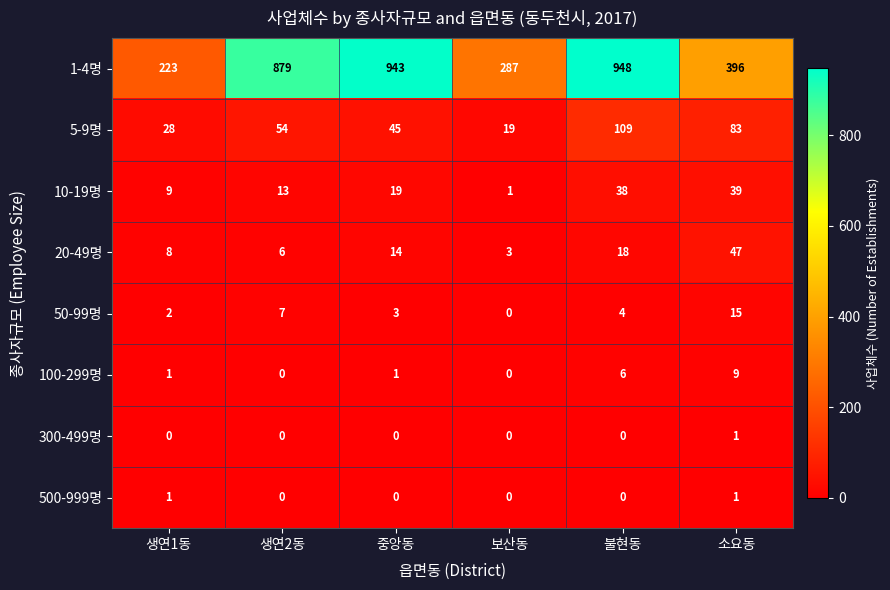

Which series has the widest spread of values?

1-4명